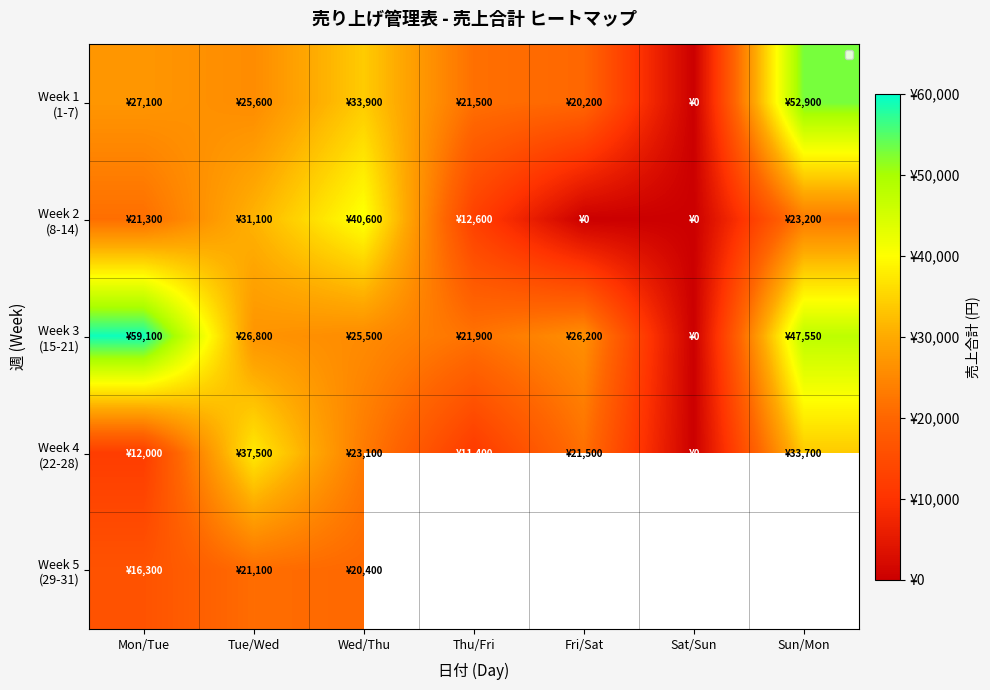

Which label corresponds to the largest value in the chart?

Mon/Tue